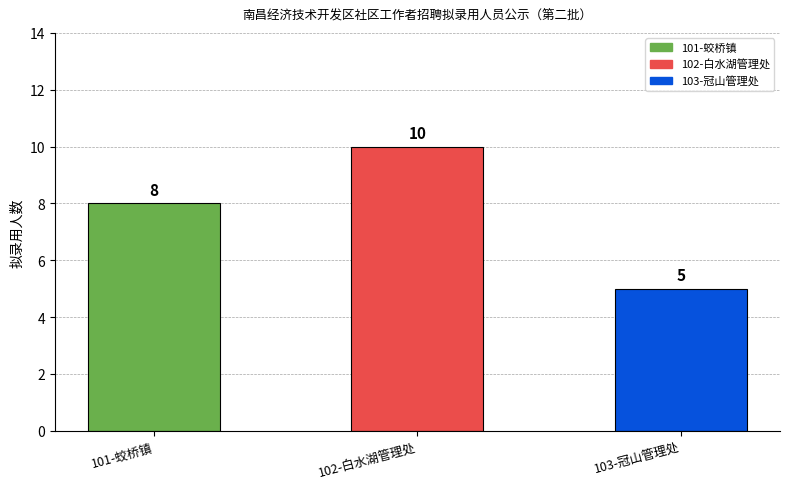

What is the maximum value shown in the chart?

10